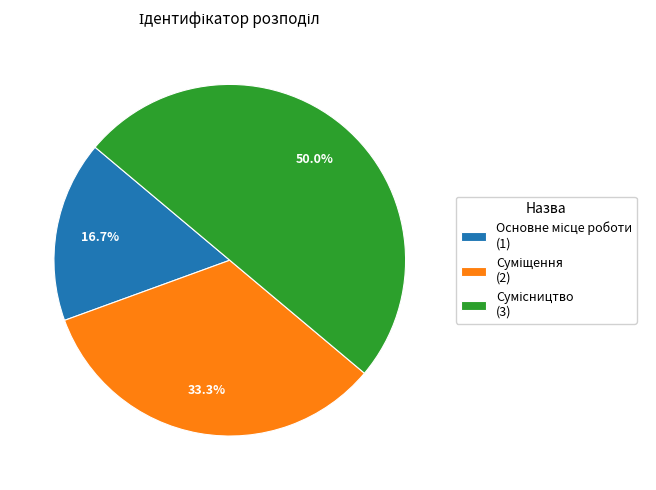

How many slices are in this pie chart?

3